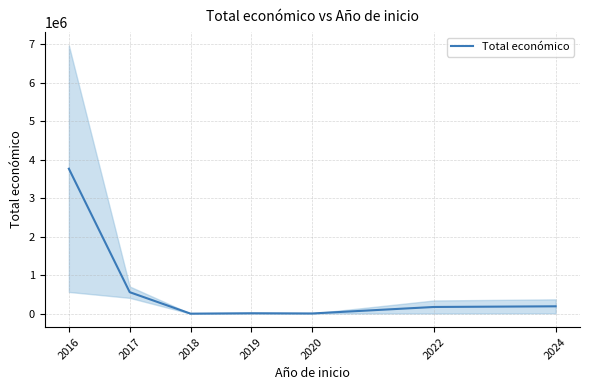

What is the approximate value at 2016?

3762007.0